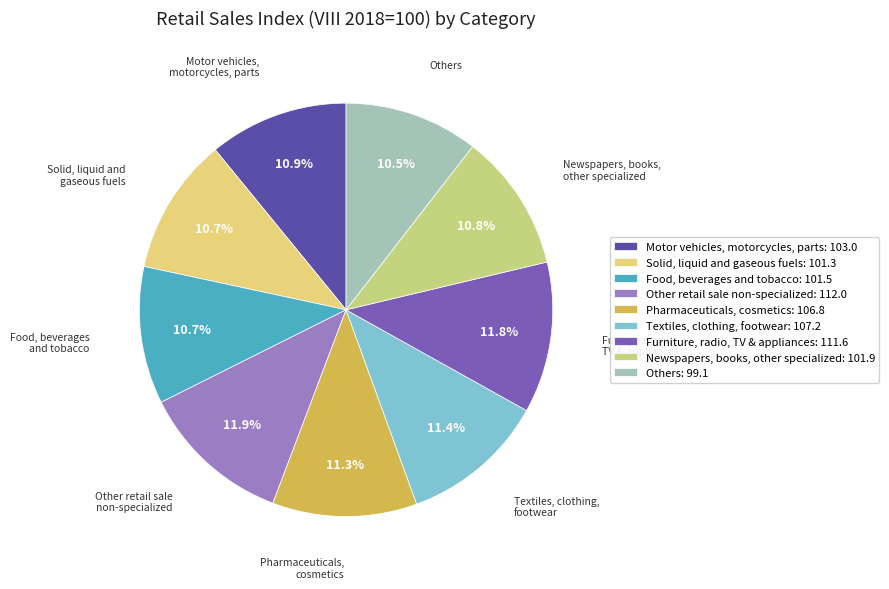

Does any single category account for the majority?

No